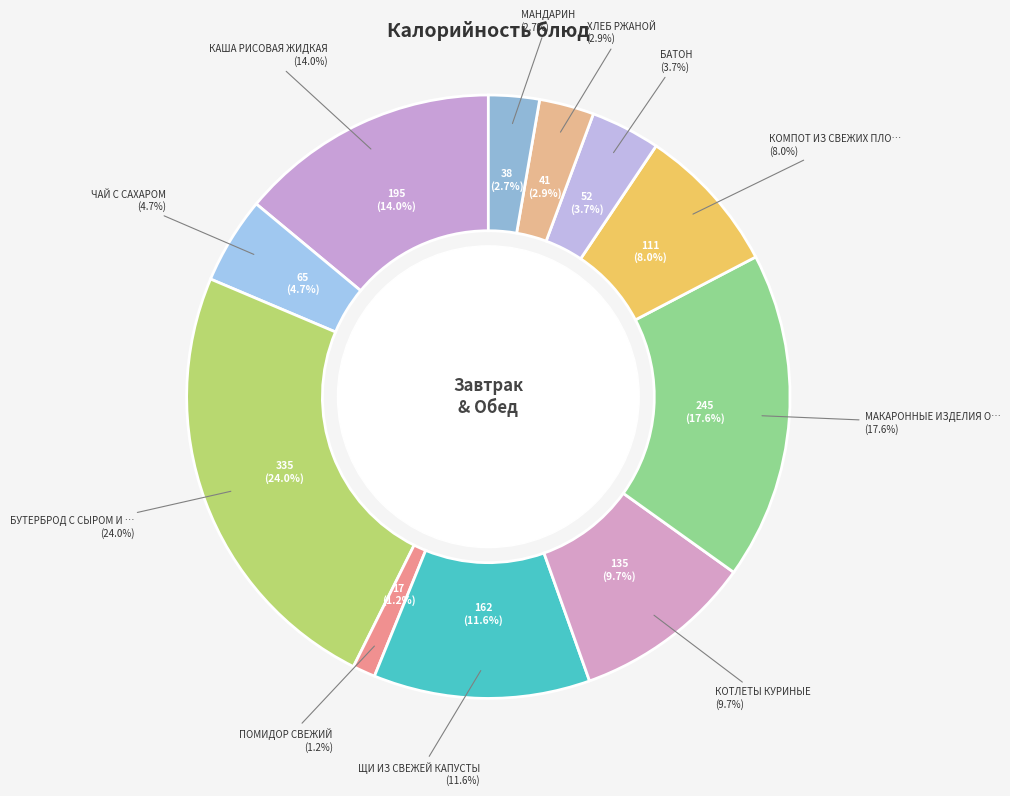

Which has a higher value, ХЛЕБ РЖАНОЙ or БАТОН?

БАТОН